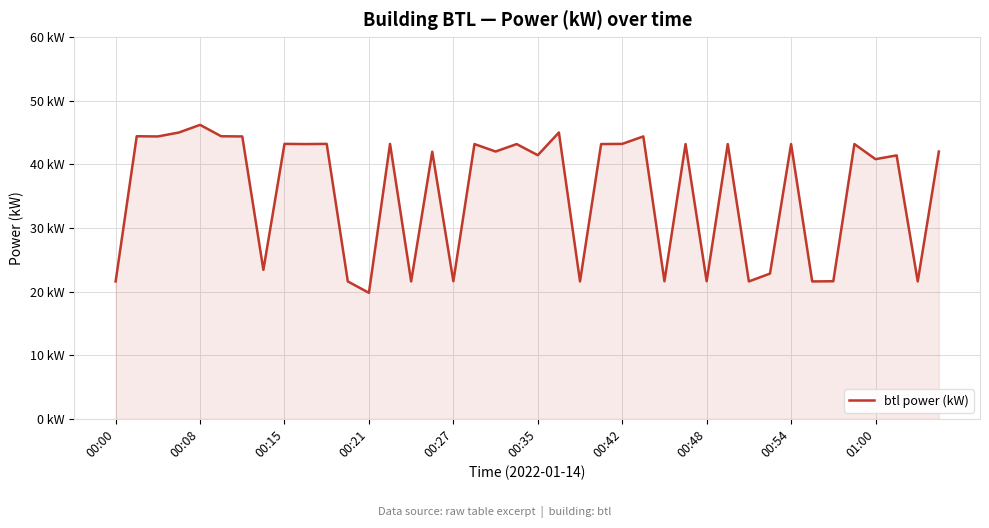

Does the chart have visible grid lines?

Yes